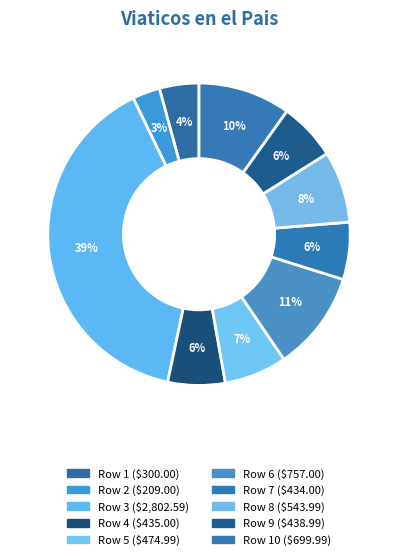

How many slices are in this pie chart?

10